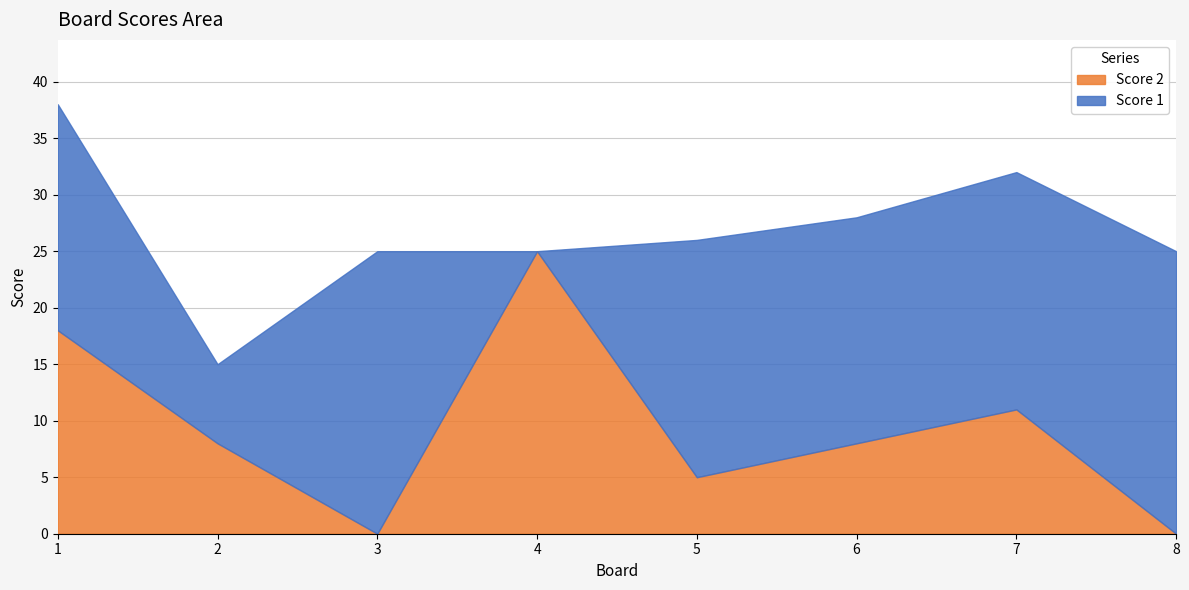

At which category does Score 1 reach its first local valley?

2